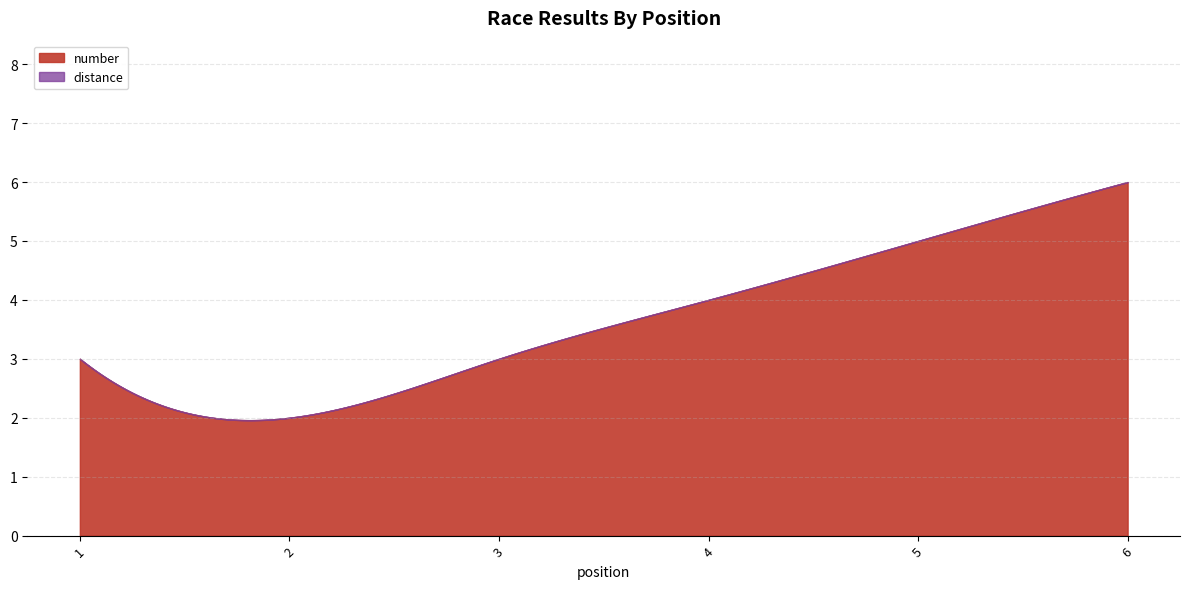

List the series in order of their peak value, highest first.

number, distance